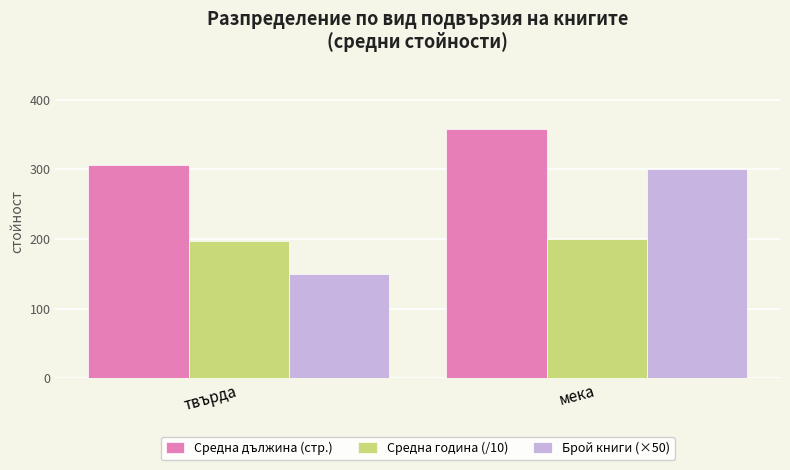

What position from the right is мека?

1